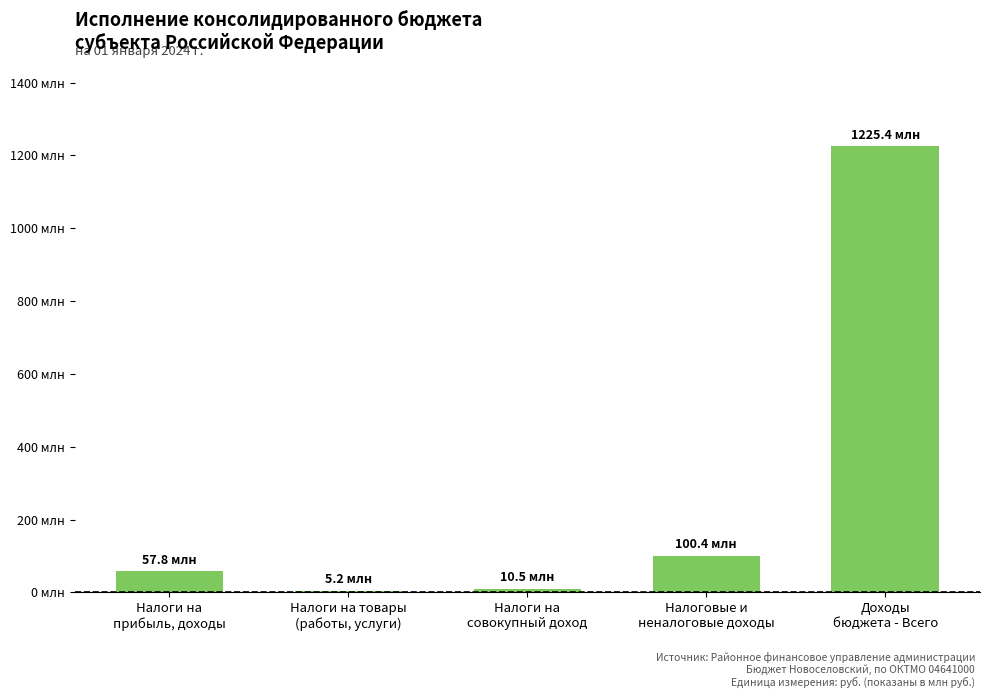

True or false: the data shows 2.3 at Налоги на
совокупный доход.

False